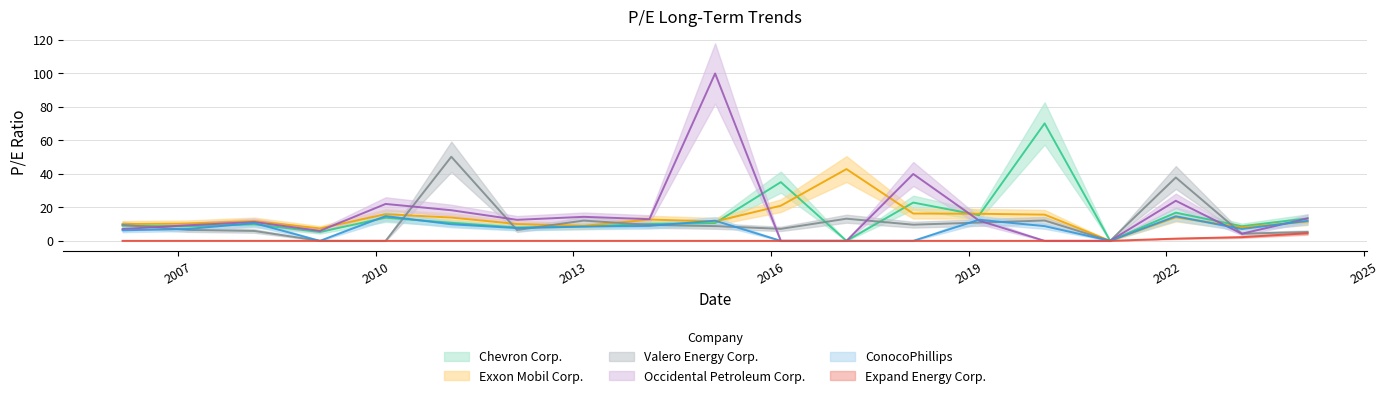

True or false: Expand Energy Corp. has a value of 2.1 at 2014-02-27.

False